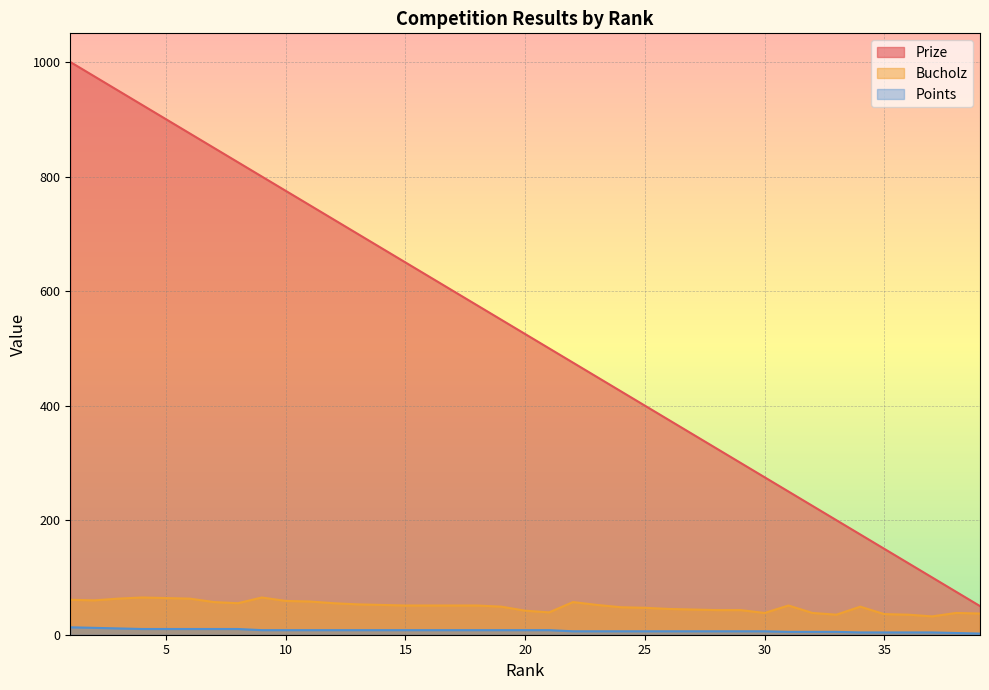

How many values in the Bucholz series exceed 51?

16